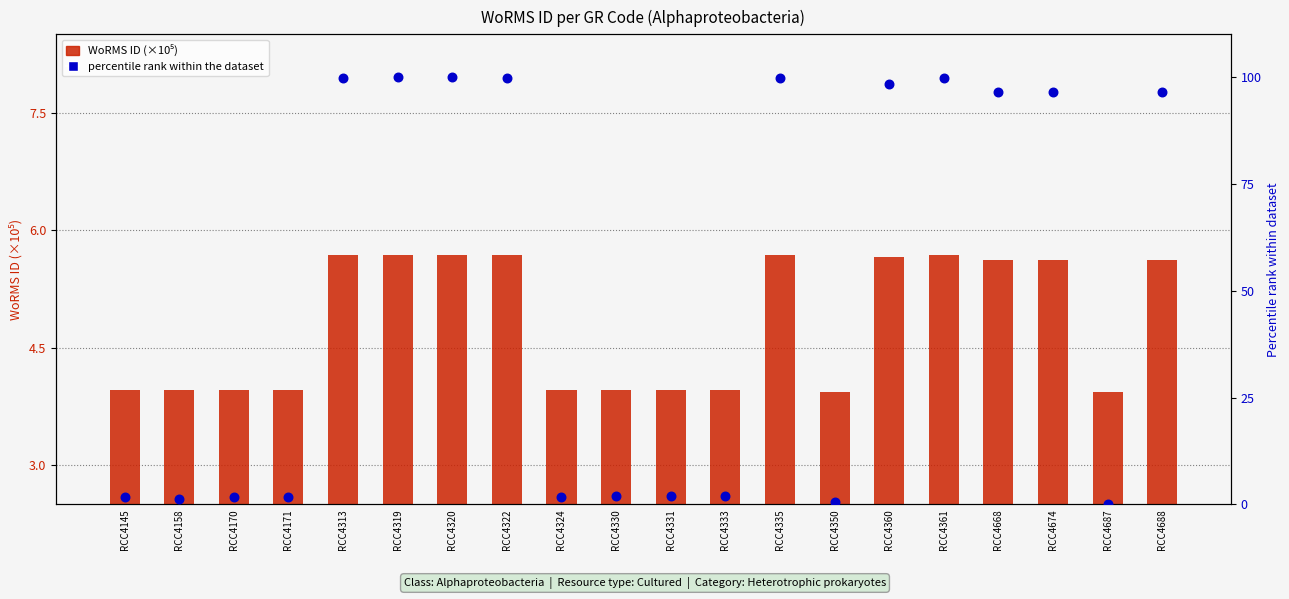

Is the value of WoRMS ID (×10⁵) at RCC4322 greater than the value of percentile rank within the dataset at RCC4158?

Yes